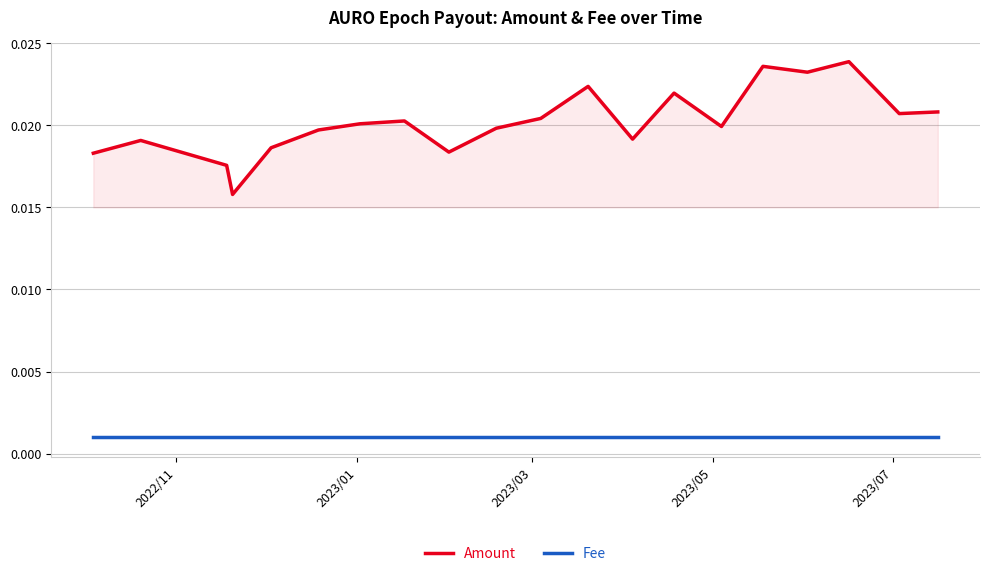

List the series in order of their overall mean, highest first.

Amount, Fee